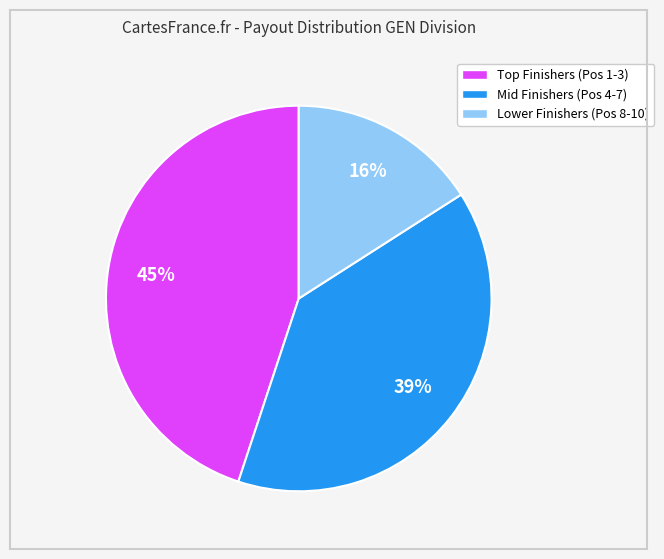

Is there any slice that represents more than half of the pie?

No